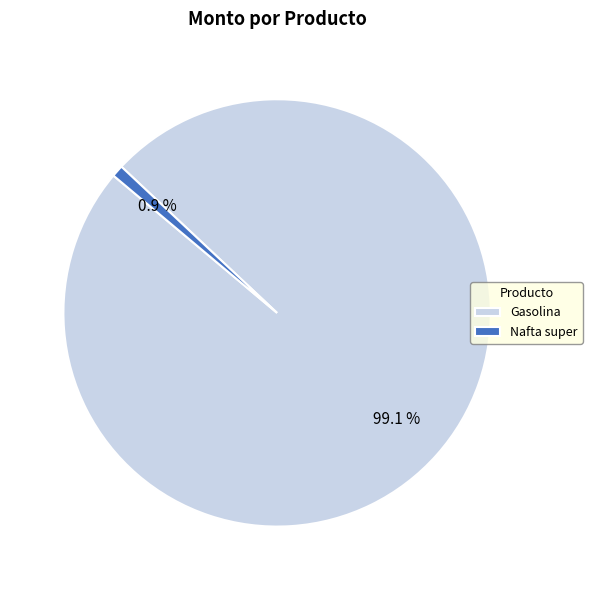

Between Nafta super and Gasolina, which is larger?

Gasolina